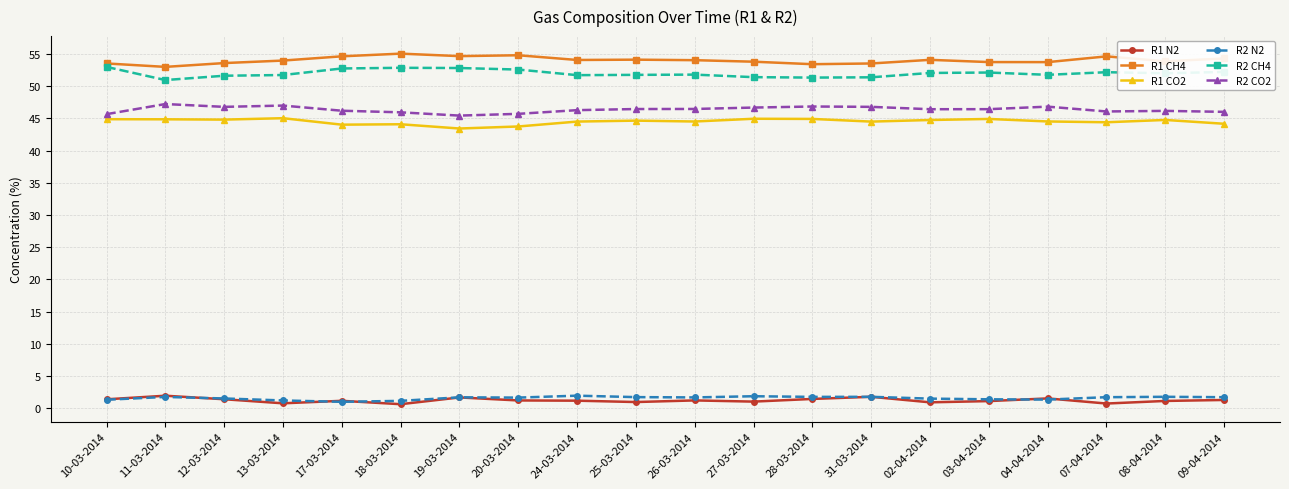

What is the label of the 14th point from the left?

31-03-2014